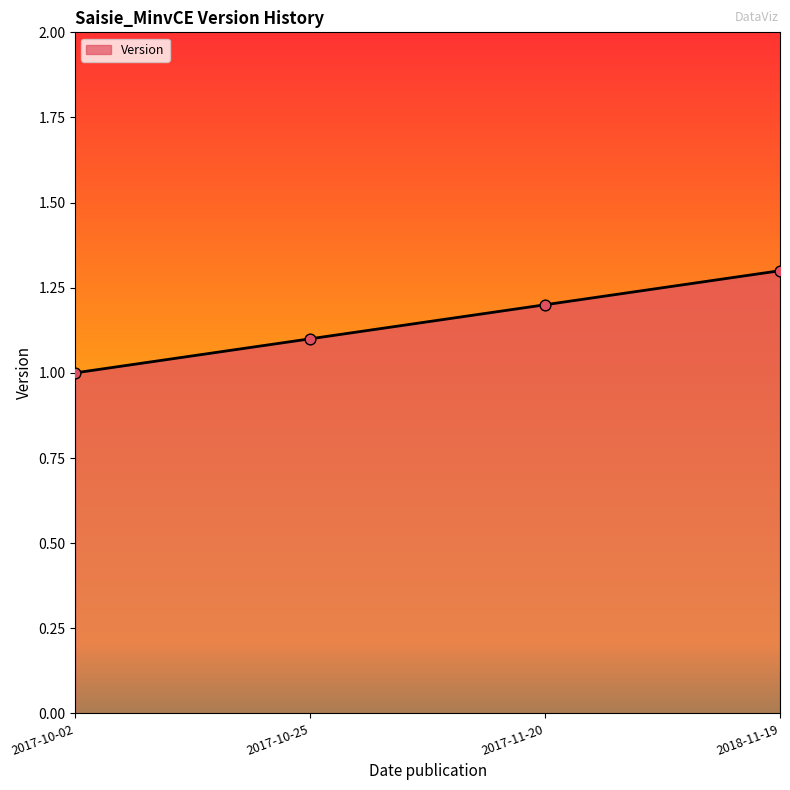

Between 2017-10-02 and 2017-10-25, which is larger?

2017-10-25